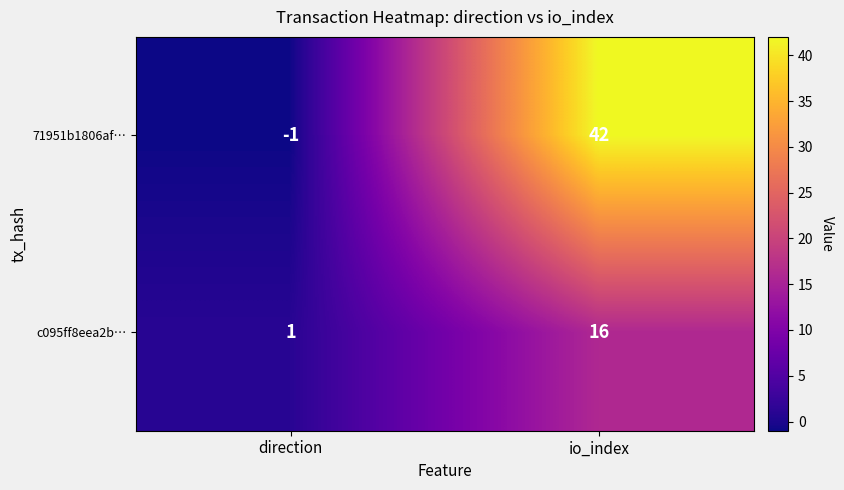

Which category has the lowest value in the c095ff8eea2b… series?

direction